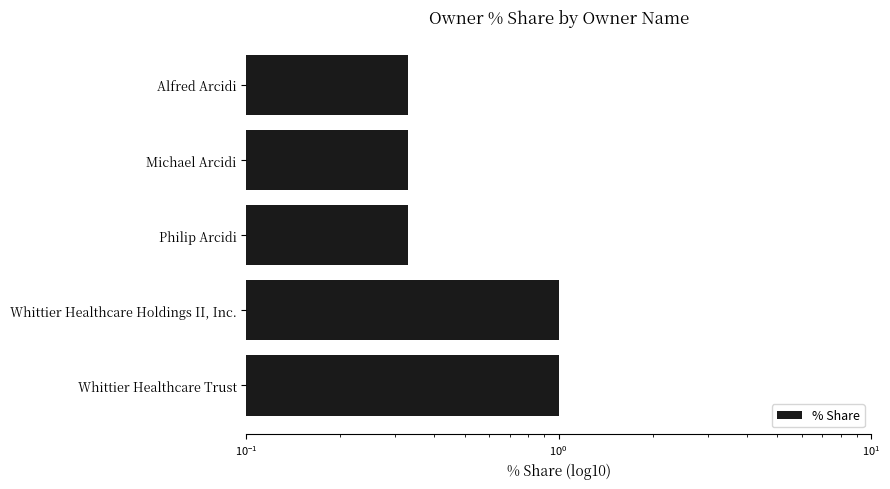

What is the difference between the second highest and second lowest values?

0.7